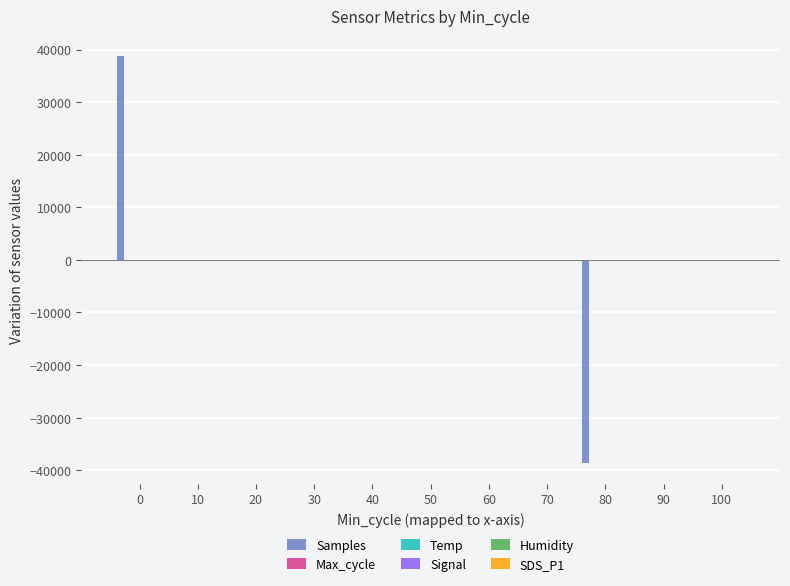

Is it true that Signal equals -0.5 at 0?

True